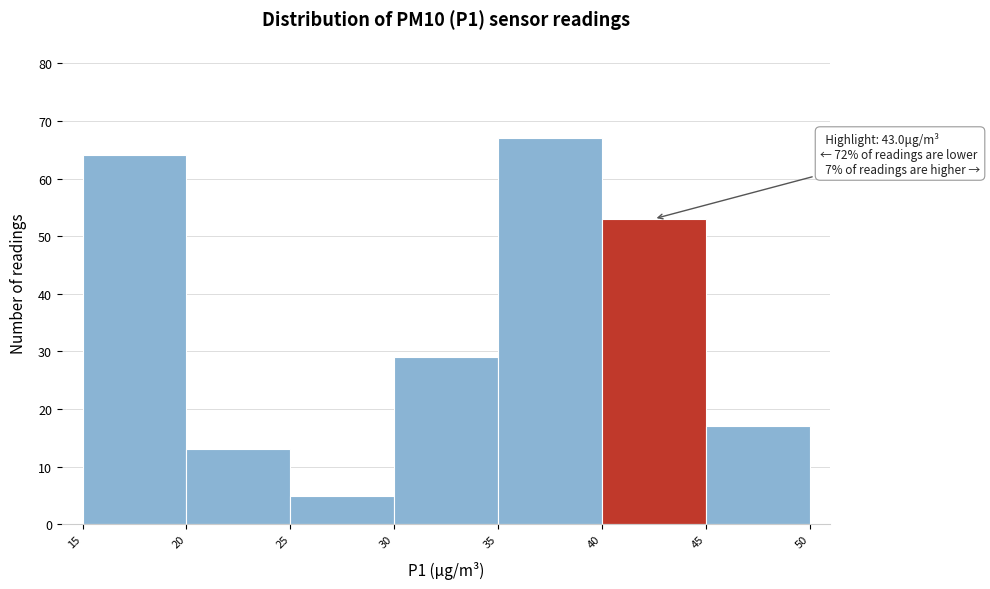

Which range on the x-axis has the tallest bar?

35 to 40